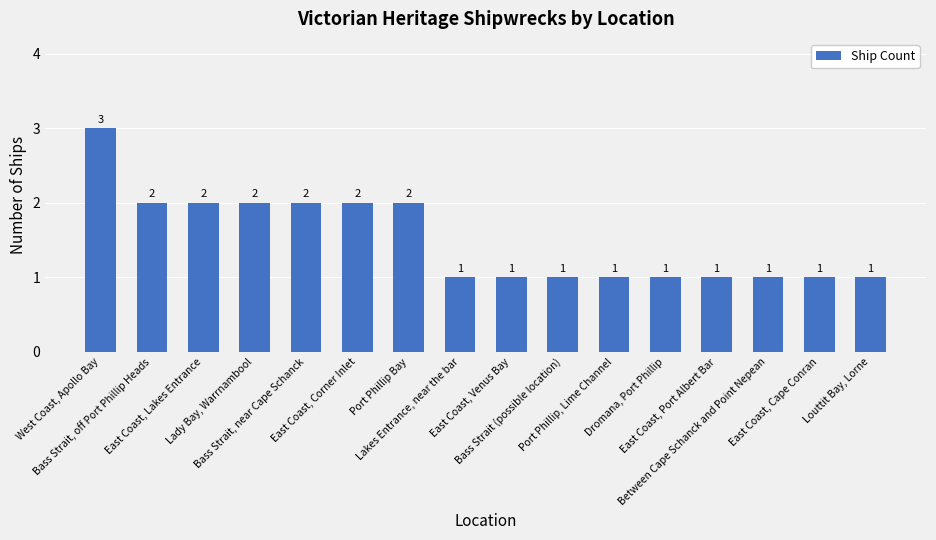

How many bars are there in total?

16